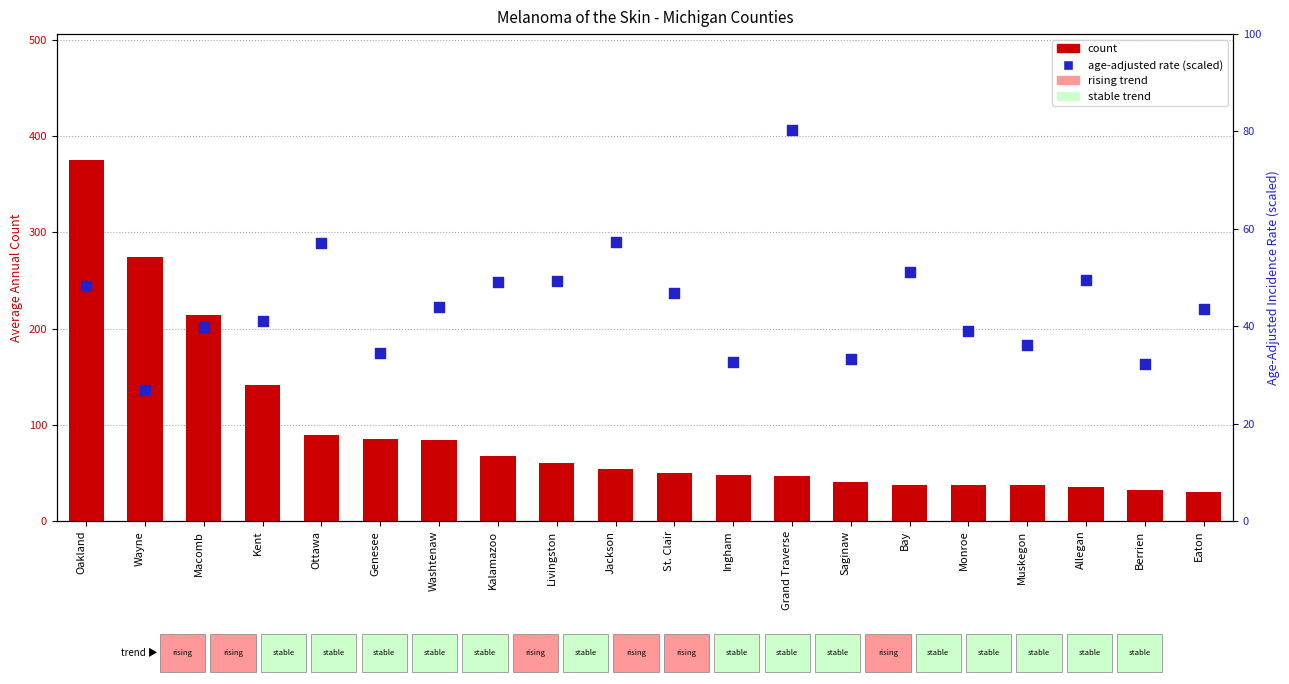

Which series reaches the minimum Y coordinate?

age-adjusted rate (scaled)